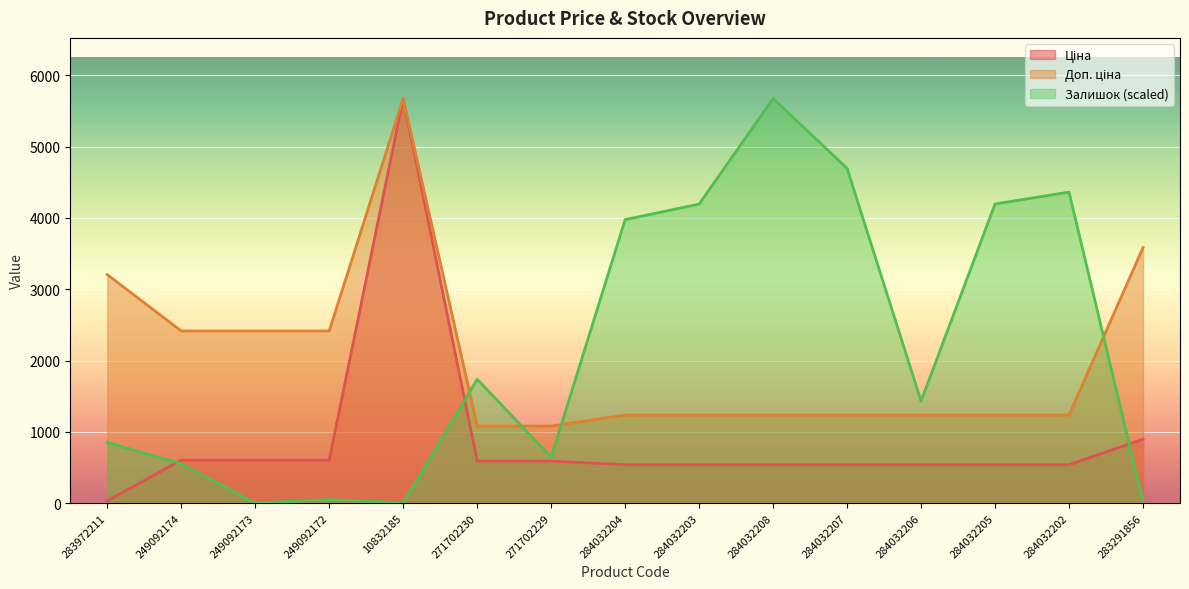

What is the total value across all series at 284032203?

5968.3